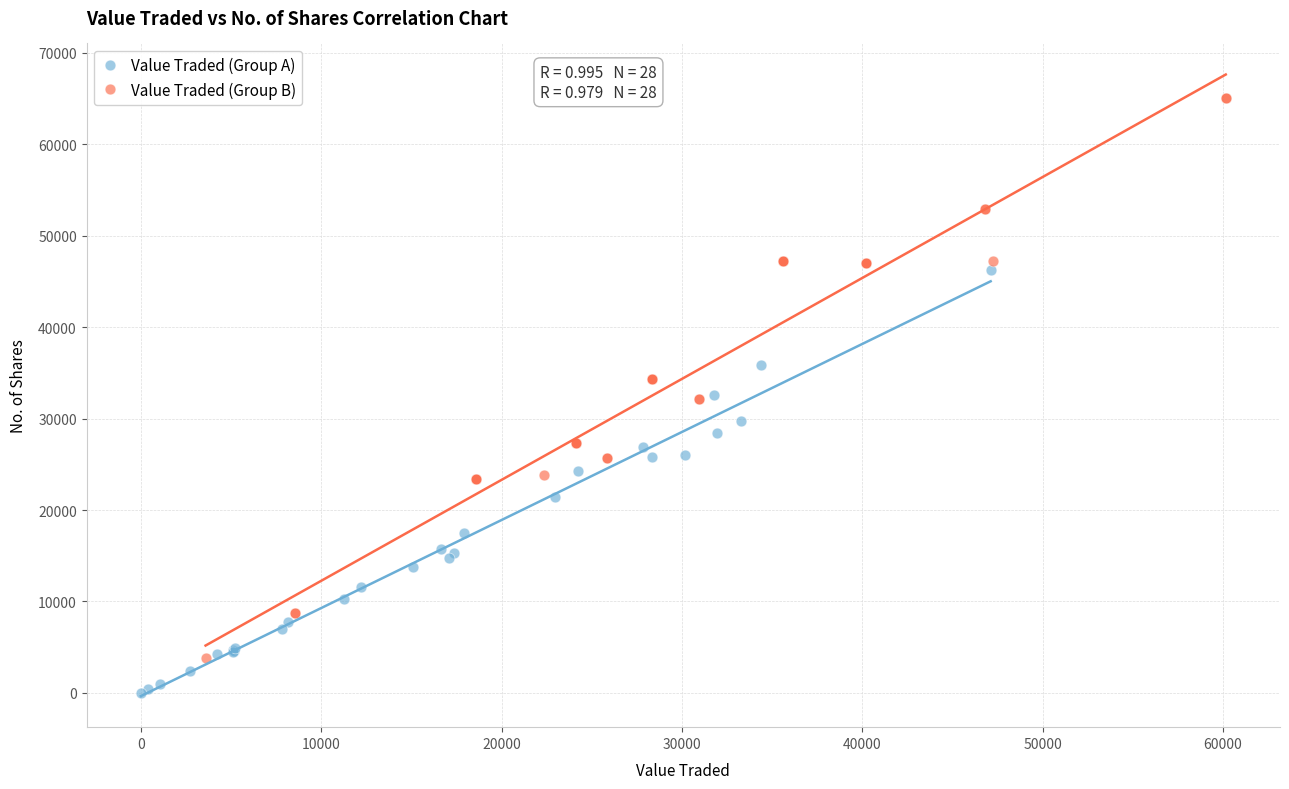

What are all the series names shown in the legend?

Value Traded (Group A), Value Traded (Group B)